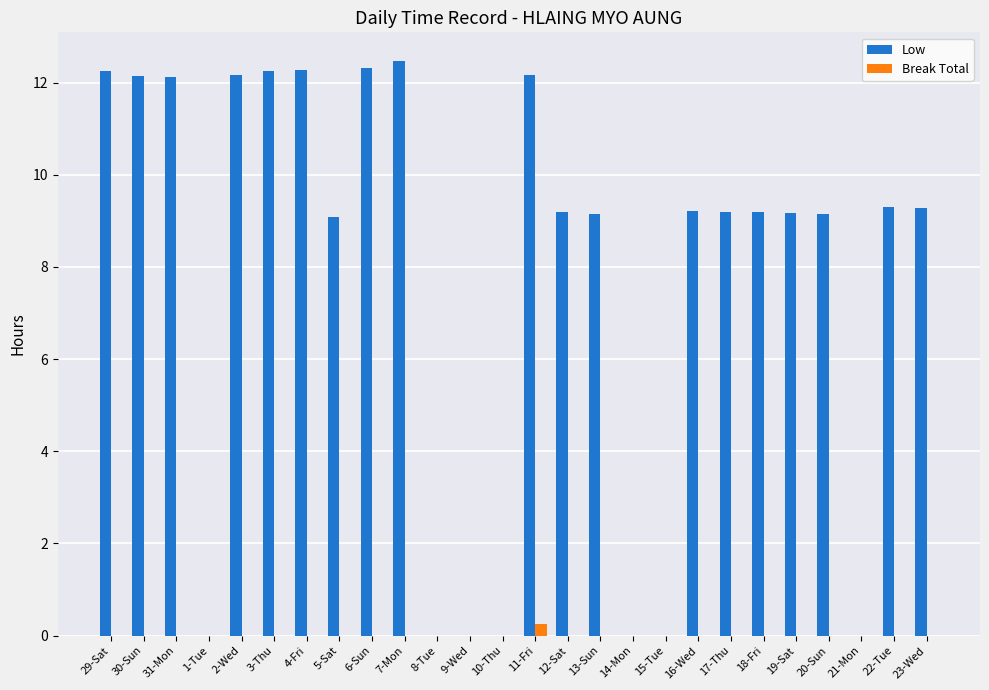

What is the total value across all series at 17-Thu?

9.2